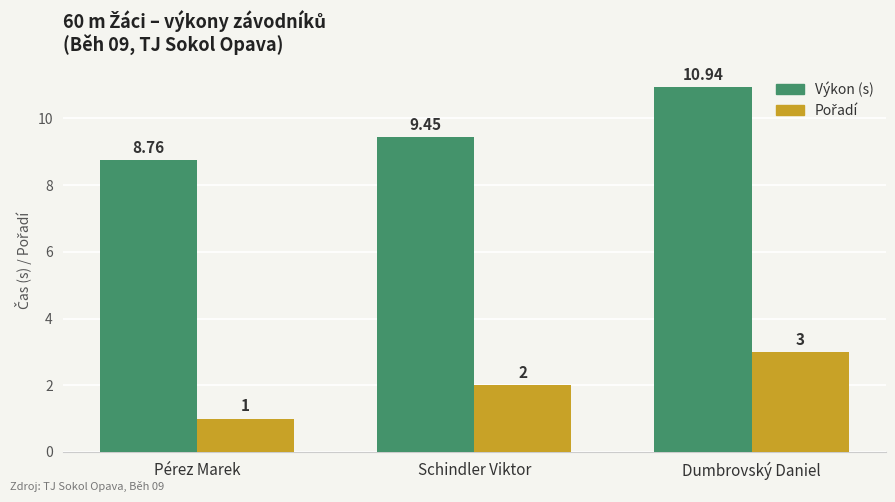

What is the average value of the Výkon (s) series?

9.7